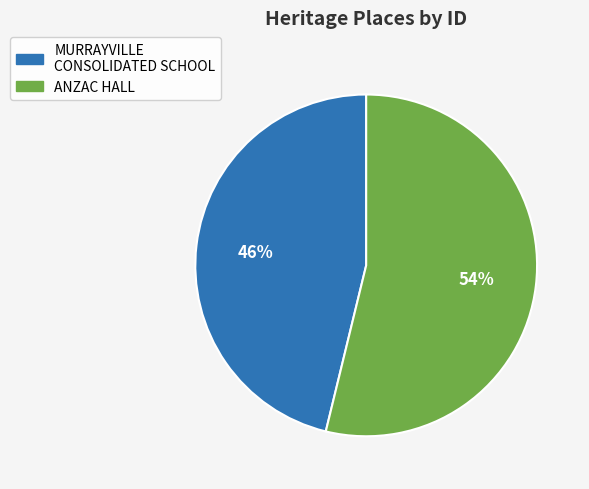

Is there any slice that represents more than half of the pie?

Yes